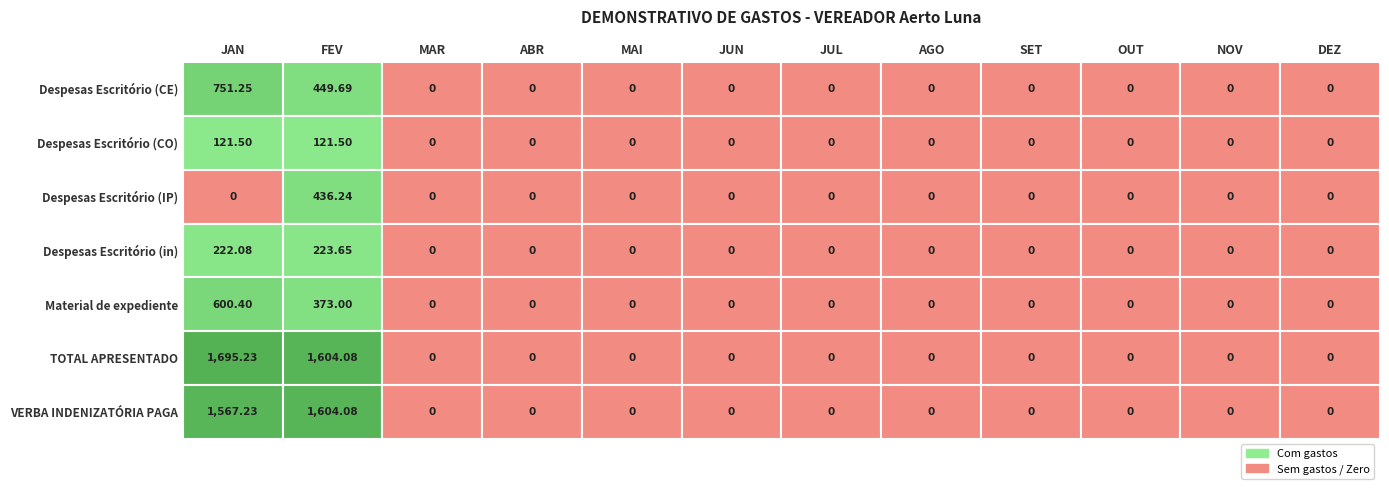

Where is Despesas relacionadas ao Escritório (CE) nearest to the value 375?

FEV